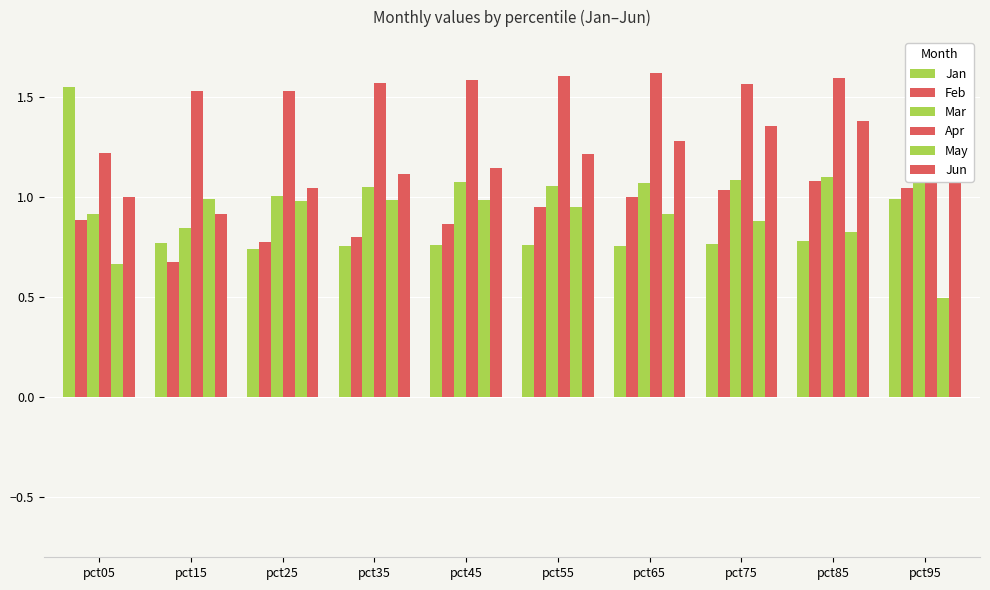

List the labels in order of Apr value, smallest first.

pct05, pct25, pct15, pct95, pct75, pct35, pct45, pct85, pct55, pct65